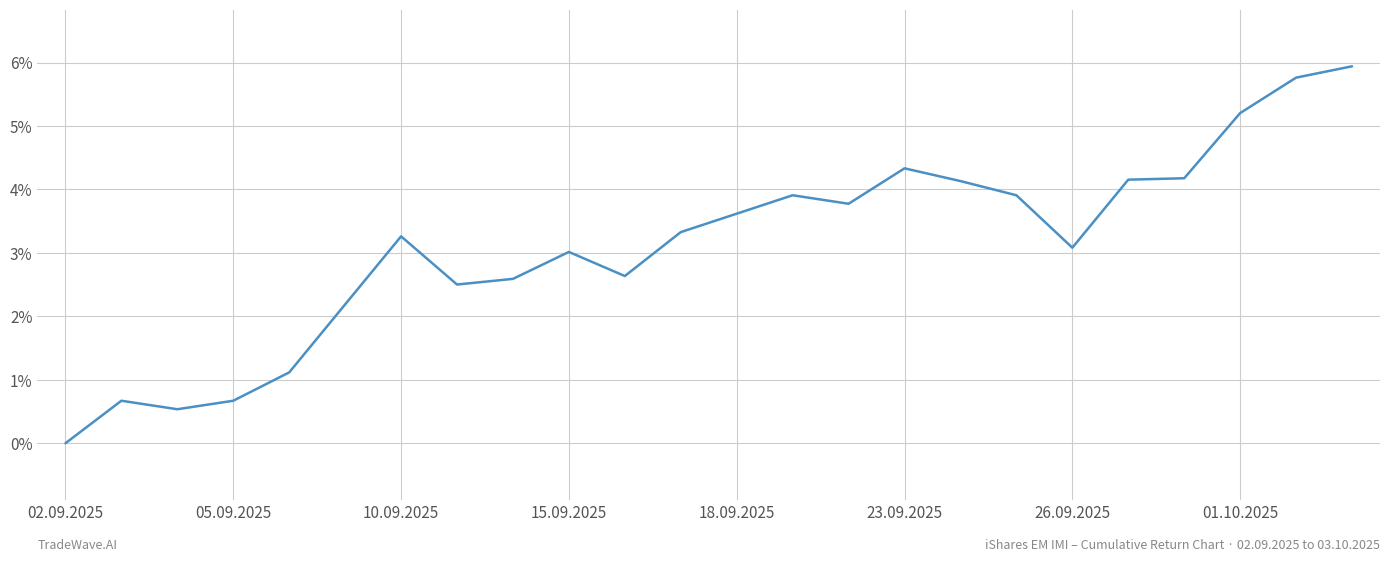

What is the maximum value shown in the chart?

5.9